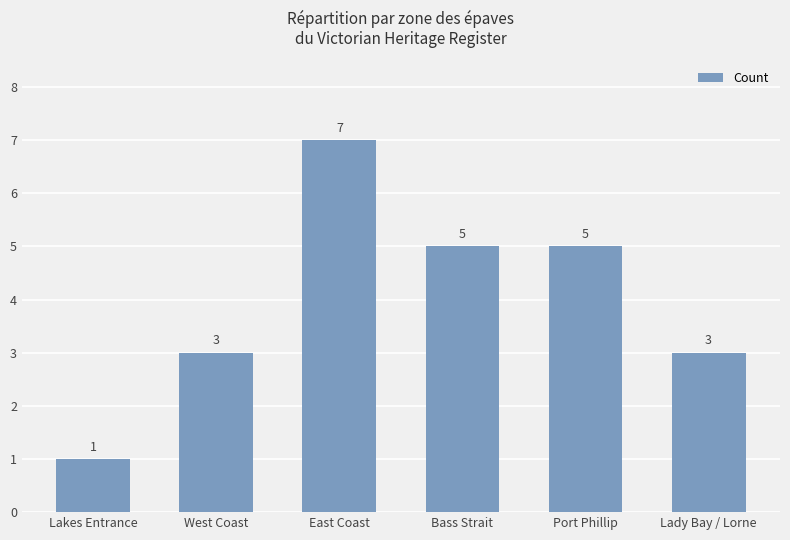

Reading left to right, transcribe all the data shown in this chart.

Lakes Entrance=1	West Coast=3	East Coast=7	Bass Strait=5	Port Phillip=5	Lady Bay / Lorne=3